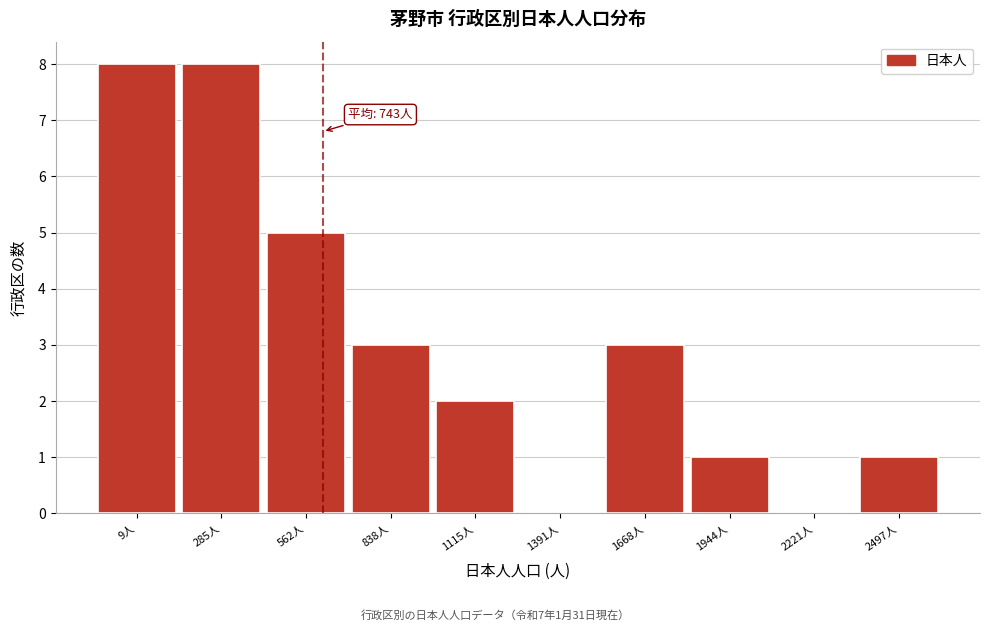

Reading right to left, list all the values displayed in this chart.

2497人=1	2221人=0	1944人=1	1668人=3	1391人=0	1115人=2	838人=3	562人=5	285人=8	9人=8